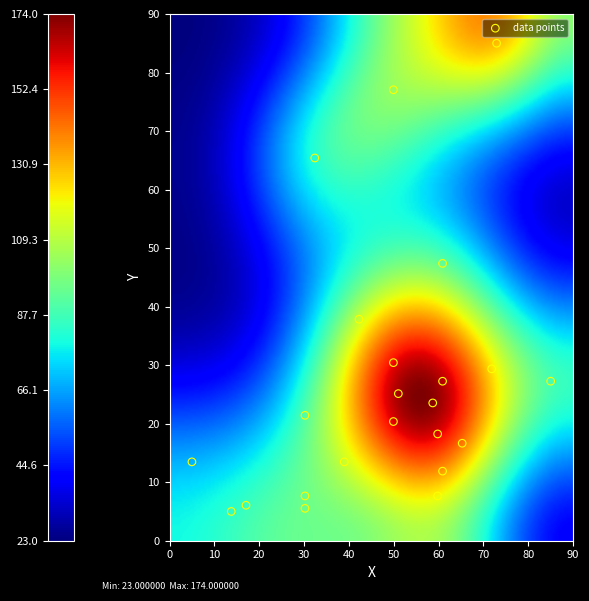

What is the range of X values (max minus min)?

80.0